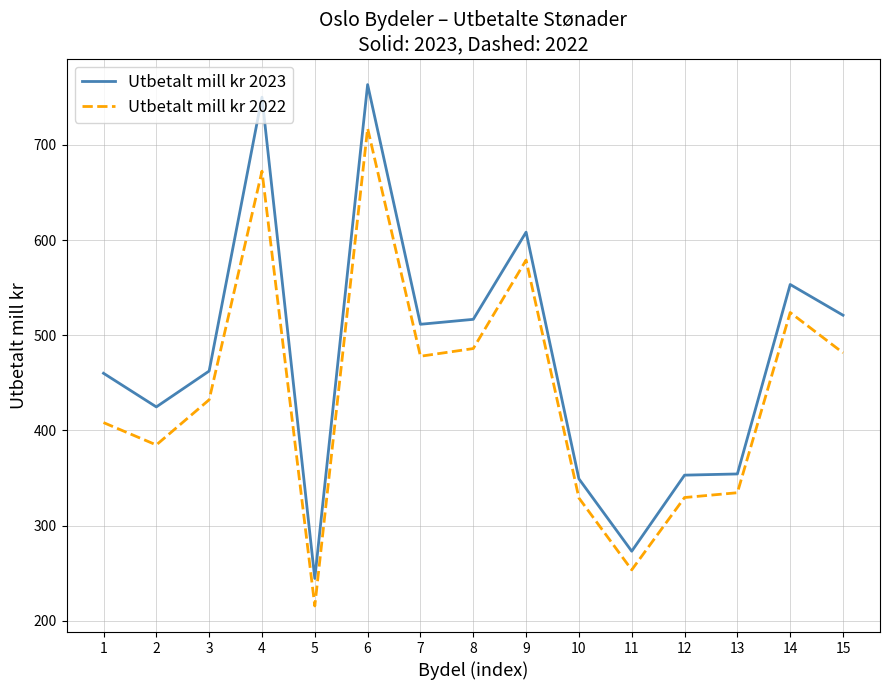

Which series has the largest range (max minus min)?

Utbetalt mill kr 2023